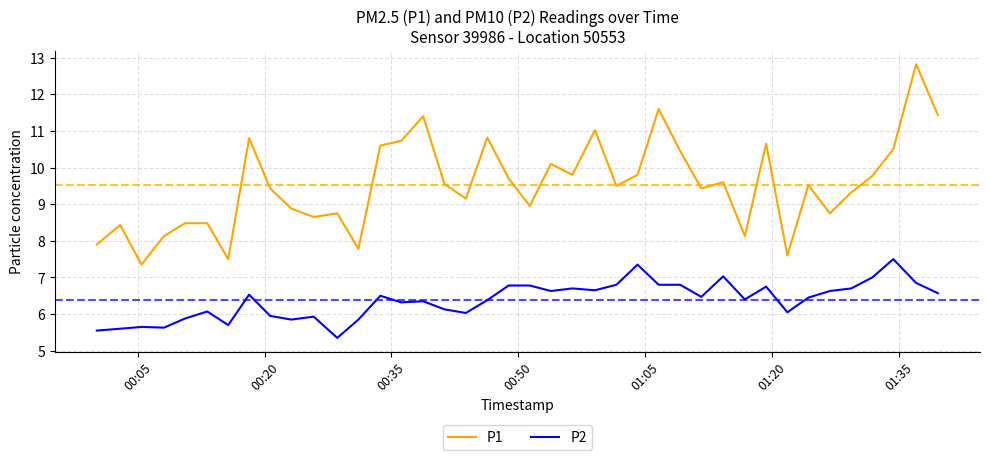

What is the average value of the P2 series?

6.4